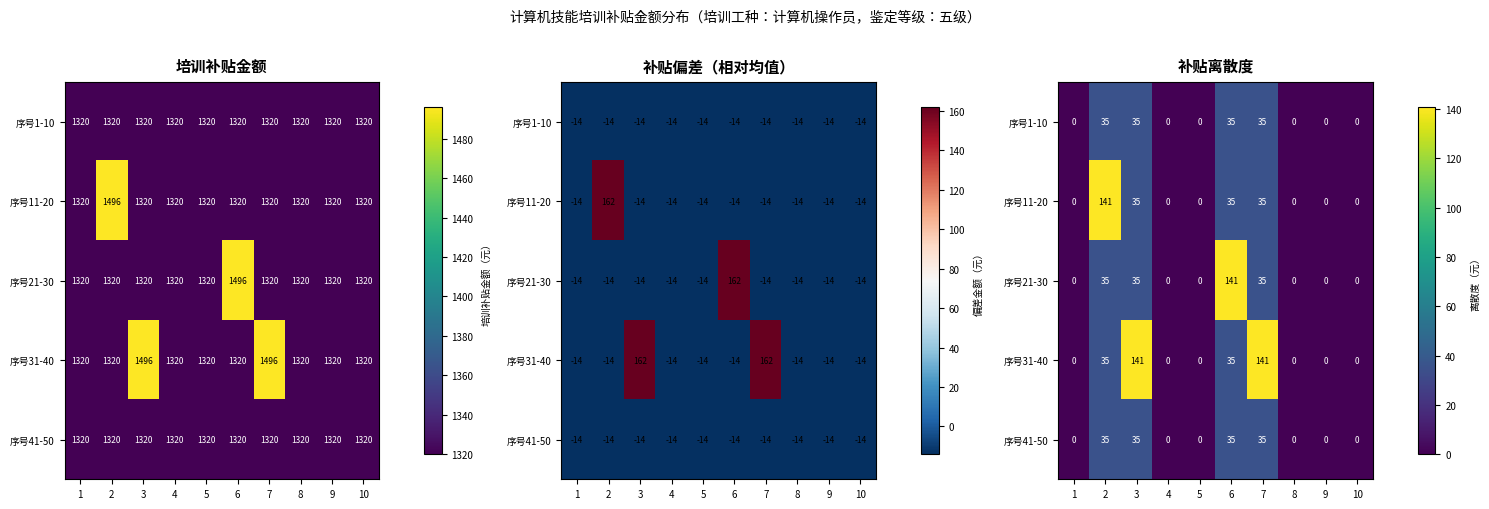

At which label does 序号21-30 reach its peak?

6